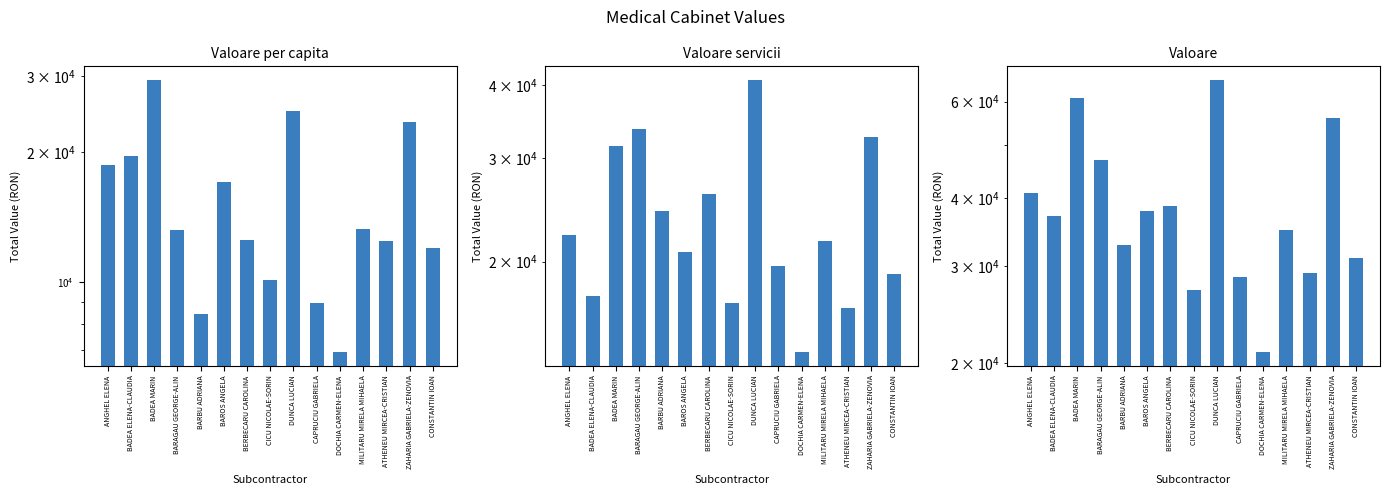

What position from the left is BADEA MARIN?

3